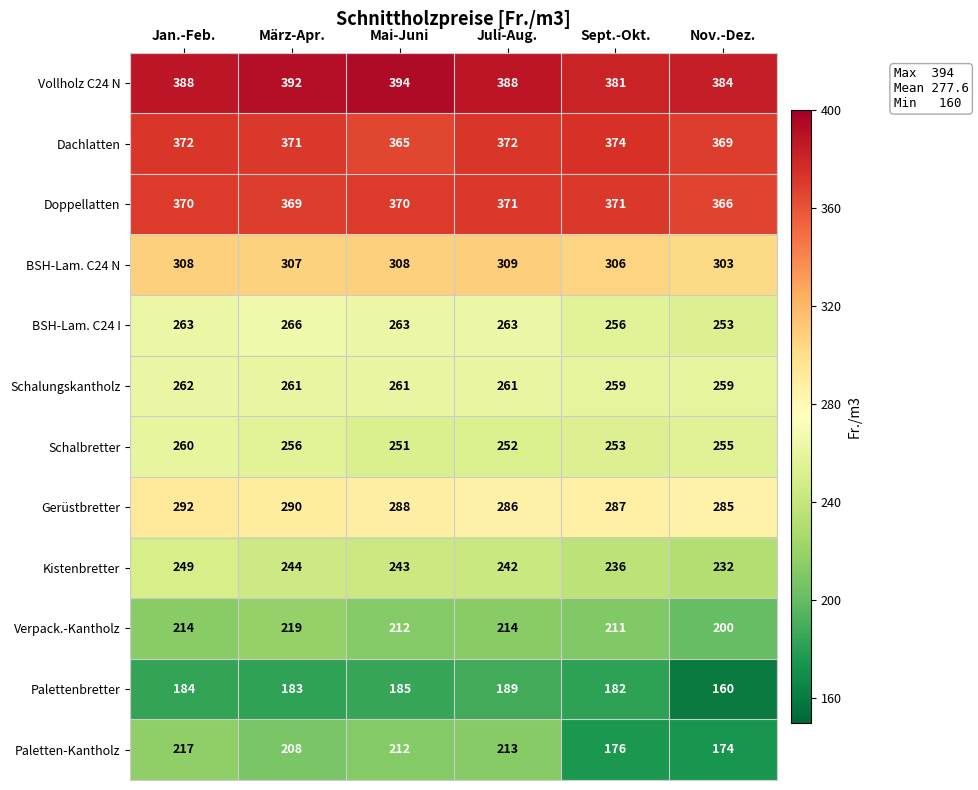

List the series in order of their peak value, highest first.

Vollholz C24 N, Dachlatten, Doppellatten, BSH-Lam. C24 N, Gerüstbretter, BSH-Lam. C24 I, Schalungskantholz, Schalbretter, Kistenbretter, Verpack.-Kantholz, Paletten-Kantholz, Palettenbretter